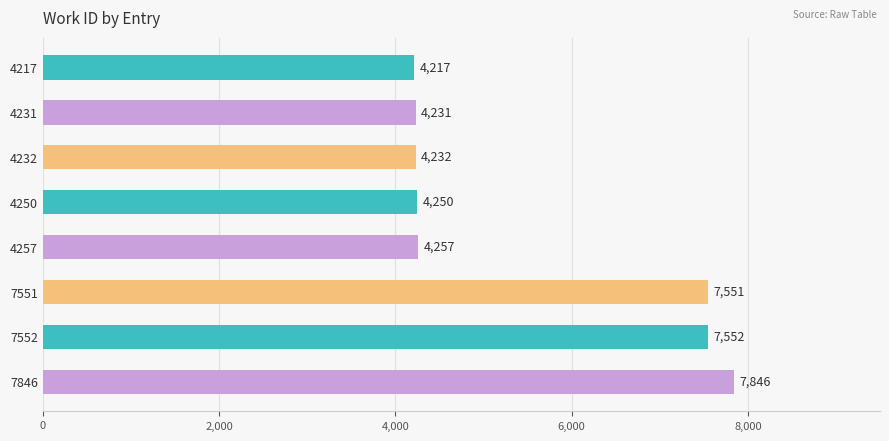

What is the change in value from 4250 to 4257?

+7